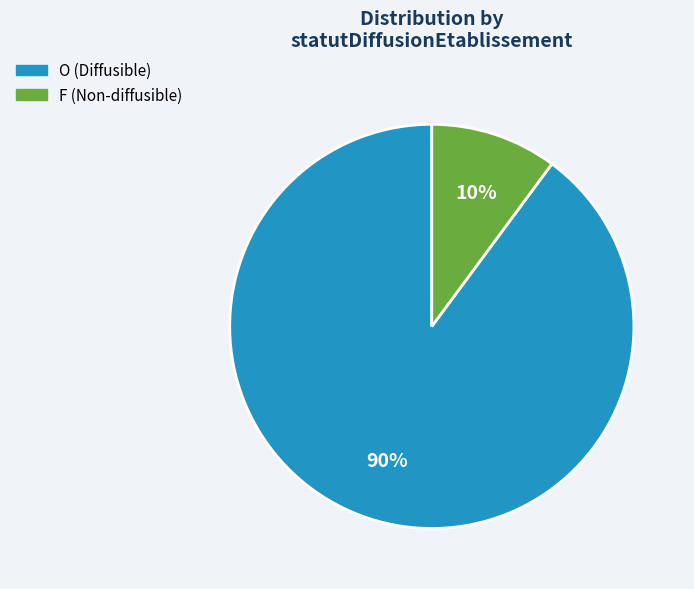

Is there any slice that represents more than half of the pie?

Yes